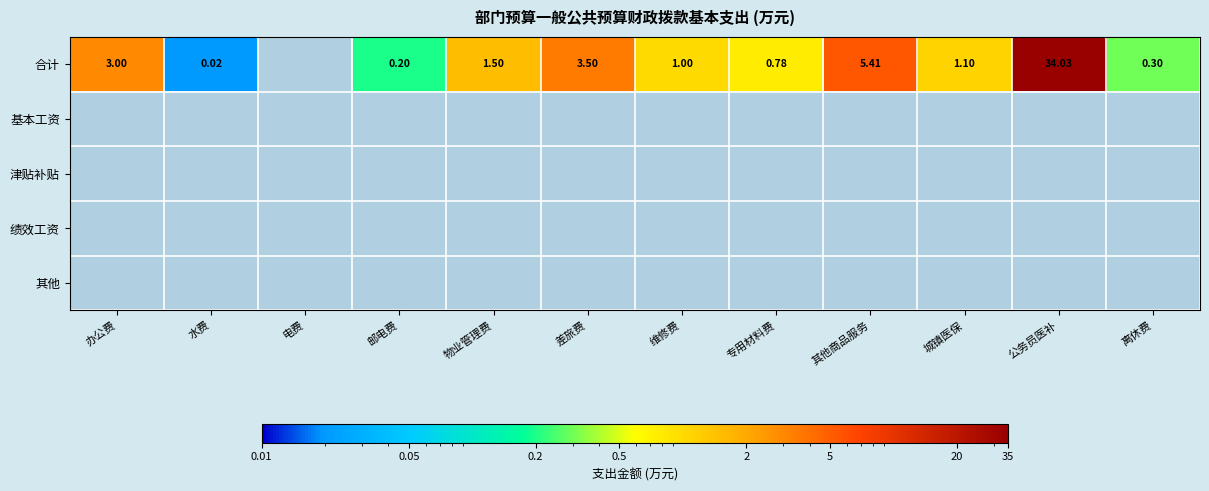

Which series has the widest spread of values?

合计